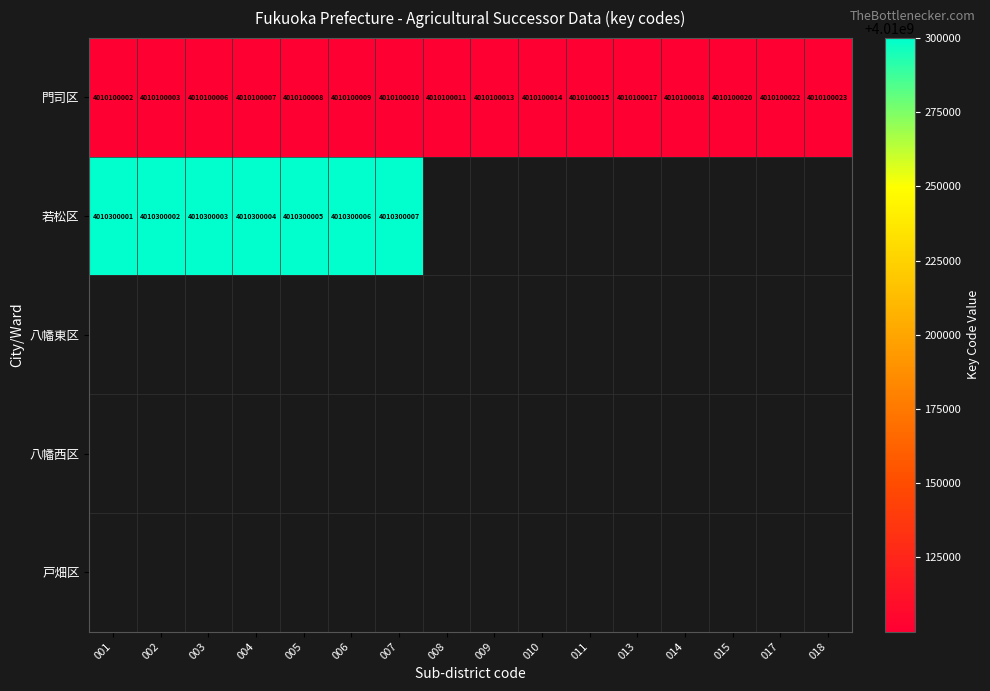

The value of 門司区 at 011 is 4010100015. True or false?

True